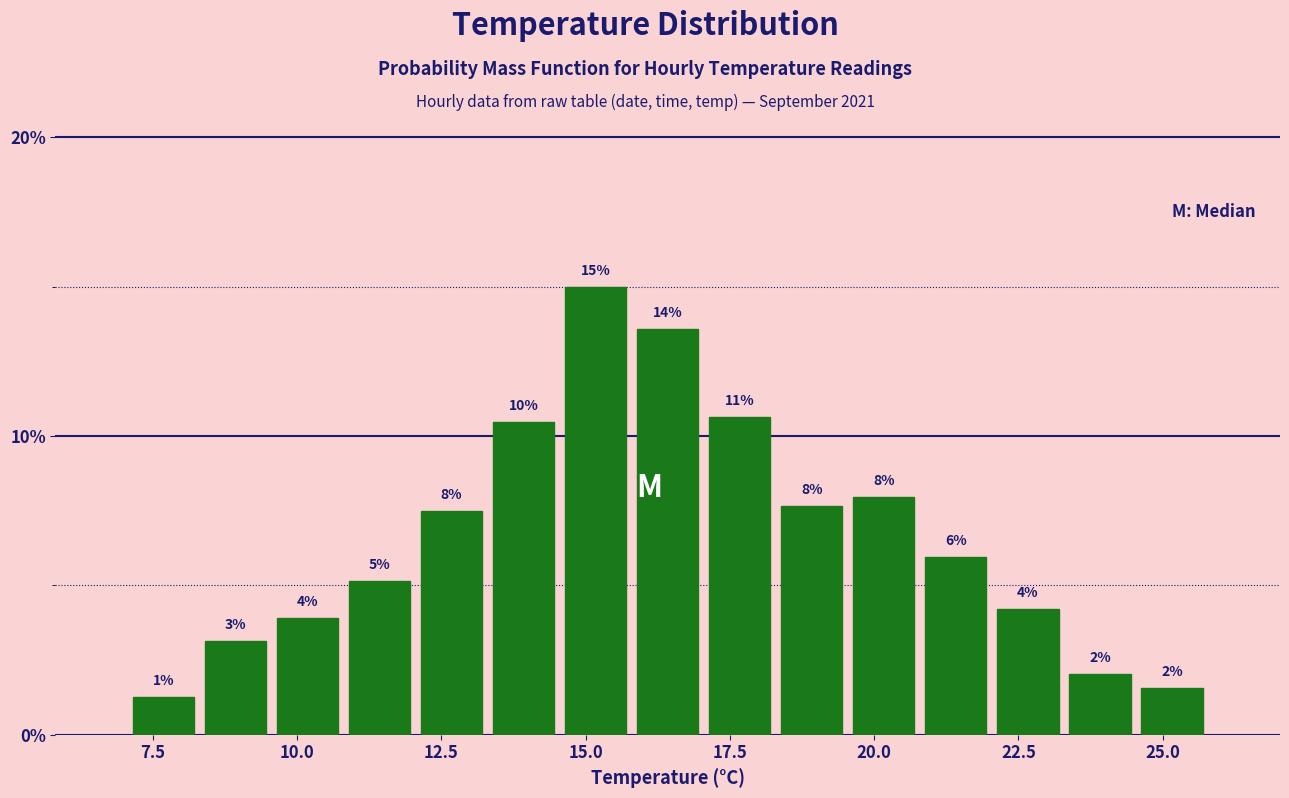

Read against the x-axis, roughly where is the centre of the tallest bar?

15.0